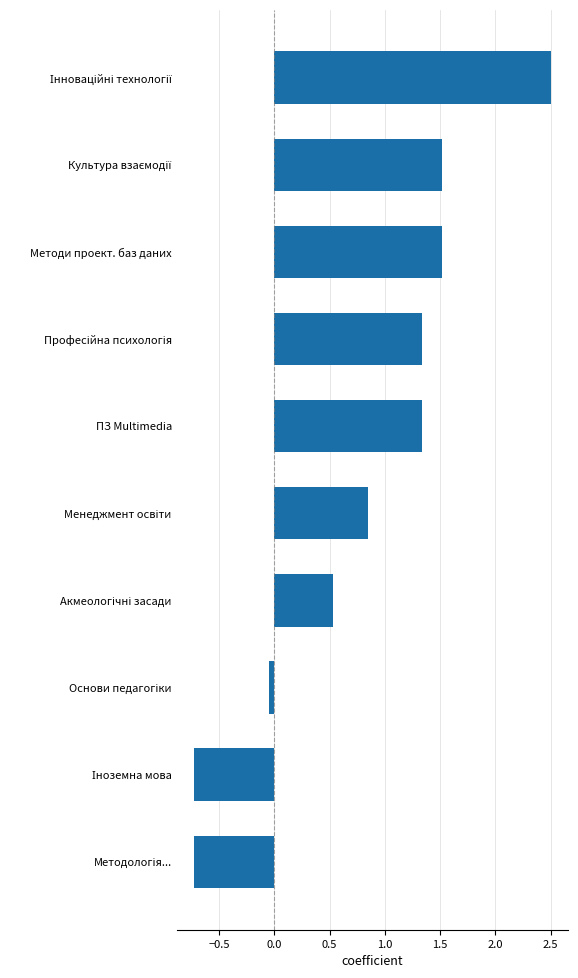

Approximately how many times larger is the value at Методи проект. баз даних compared to ПЗ Multimedia?

1.1